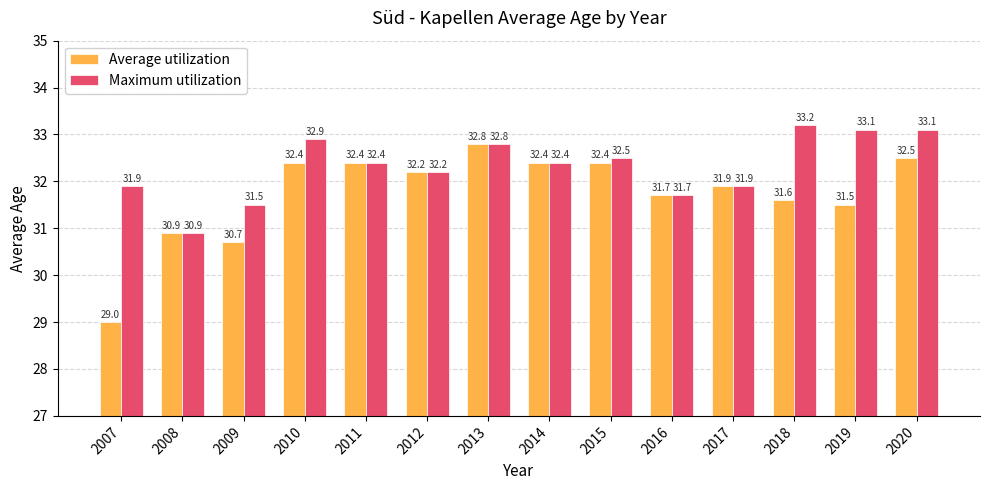

Where is Average utilization nearest to the value 30?

2009